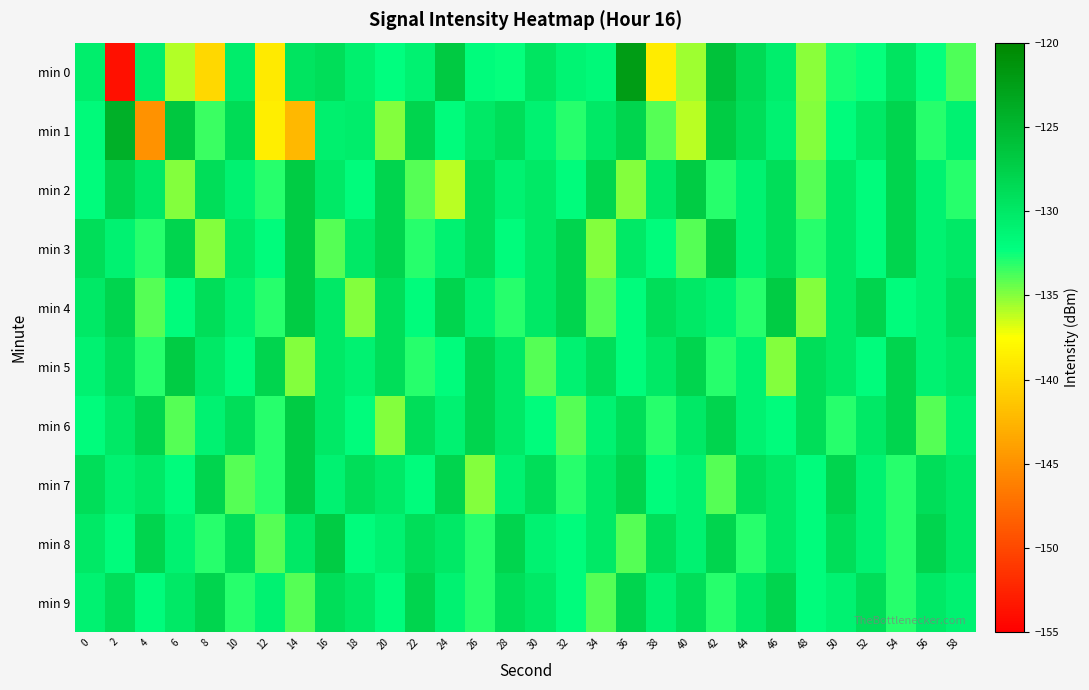

Between 40 and 12, which is larger?

40